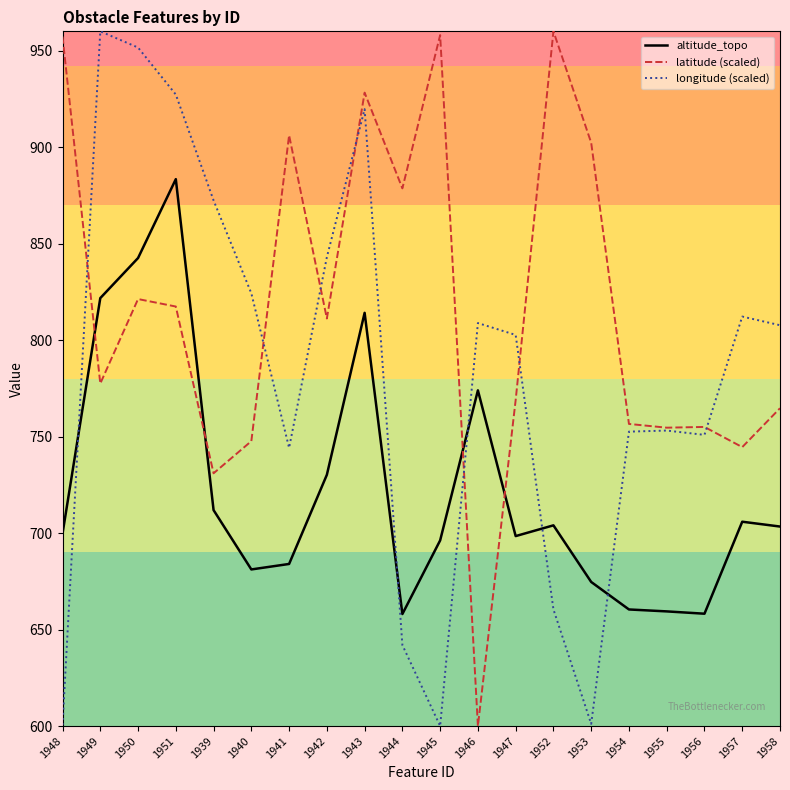

Between which two adjacent categories do longitude (scaled) and altitude_topo first intersect?

1948 and 1949